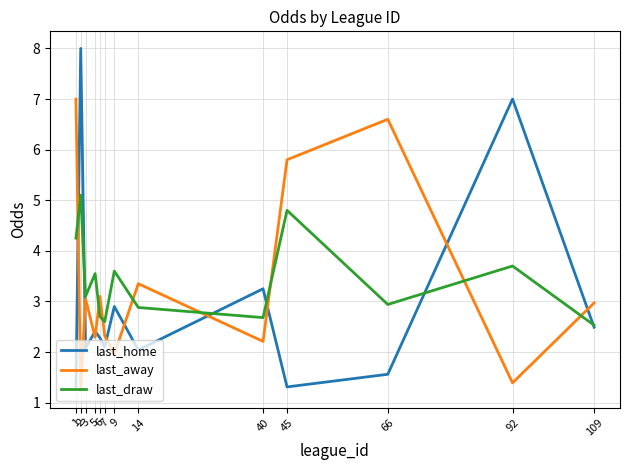

The value of last_home at 1 is 2.3. True or false?

False